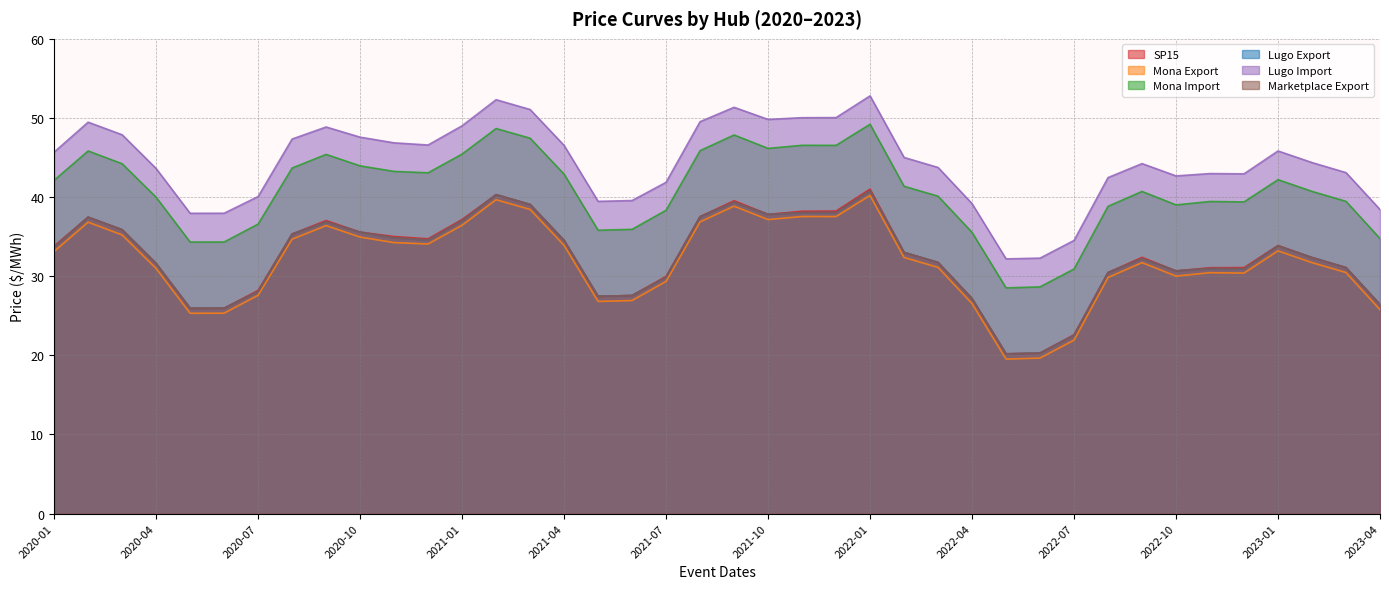

Does the chart have visible grid lines?

Yes